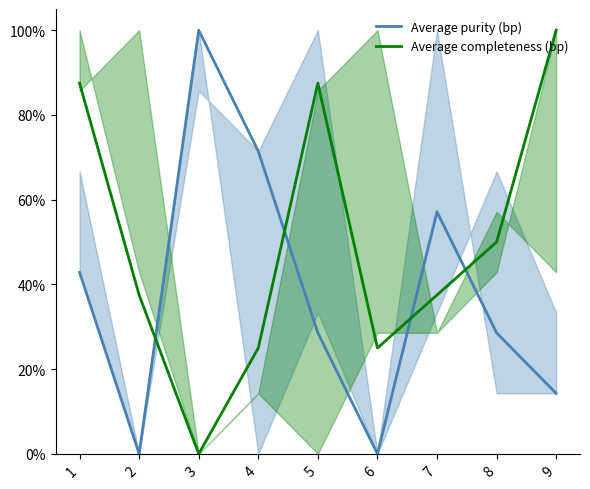

True or false: Average completeness (bp) and Average purity (bp) intersect in this chart.

True